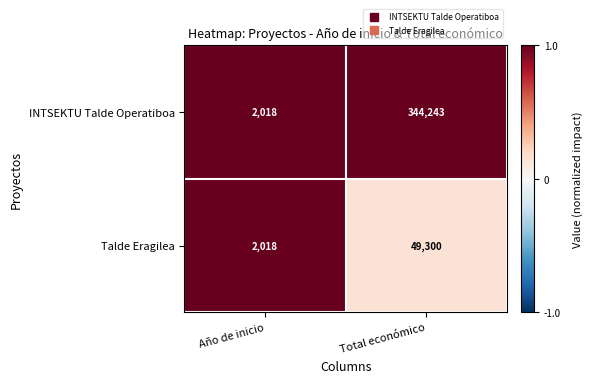

List the series in order of their peak value, highest first.

INTSEKTU Talde Operatiboa, Talde Eragilea